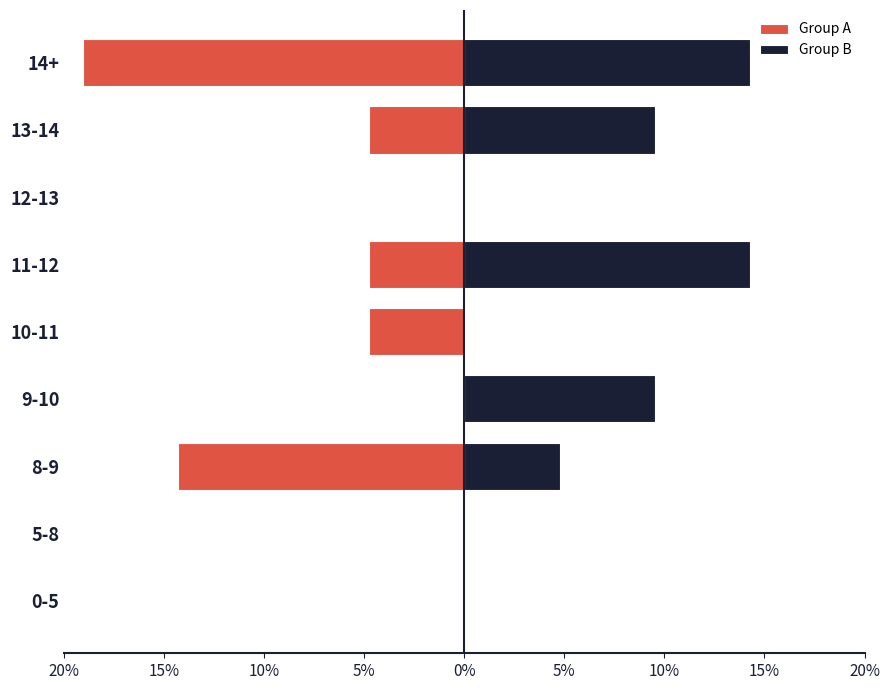

Reading left to right, list all the values displayed in this chart.

Group A: 0.0	0.0	-14.3	0.0	-4.8	-4.8	0.0	-4.8	-19.0
Group B: 0.0	0.0	4.8	9.5	0.0	14.3	0.0	9.5	14.3